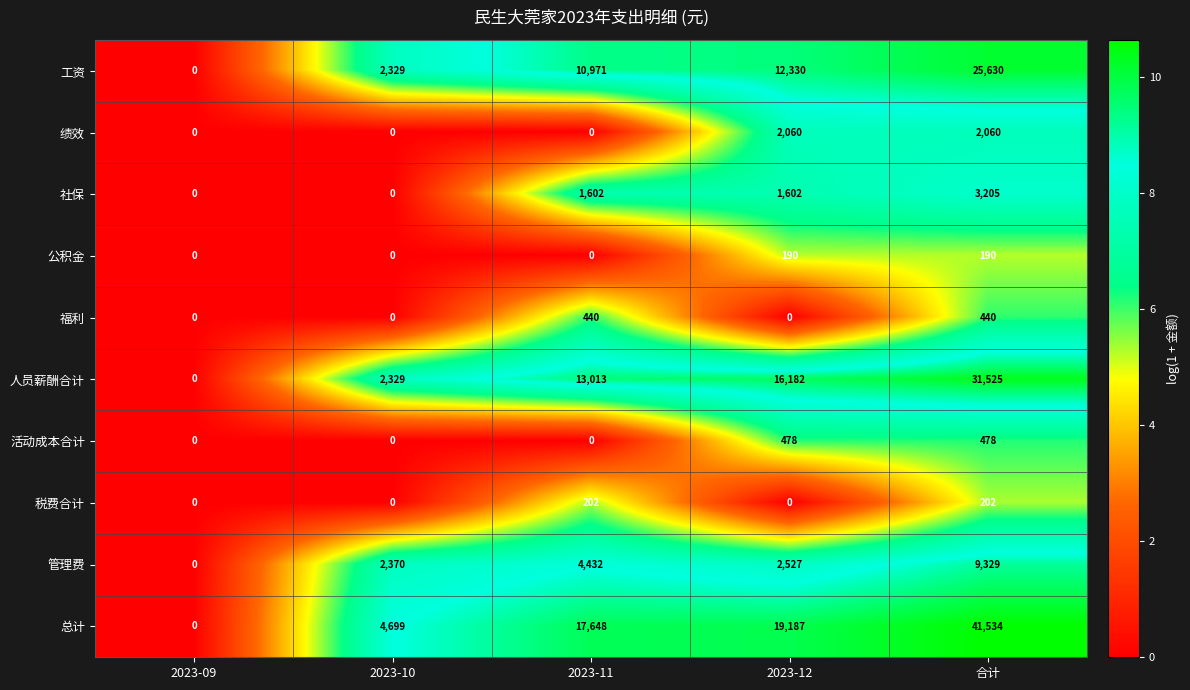

What is the average value of the 人员薪酬合计 series?

12610